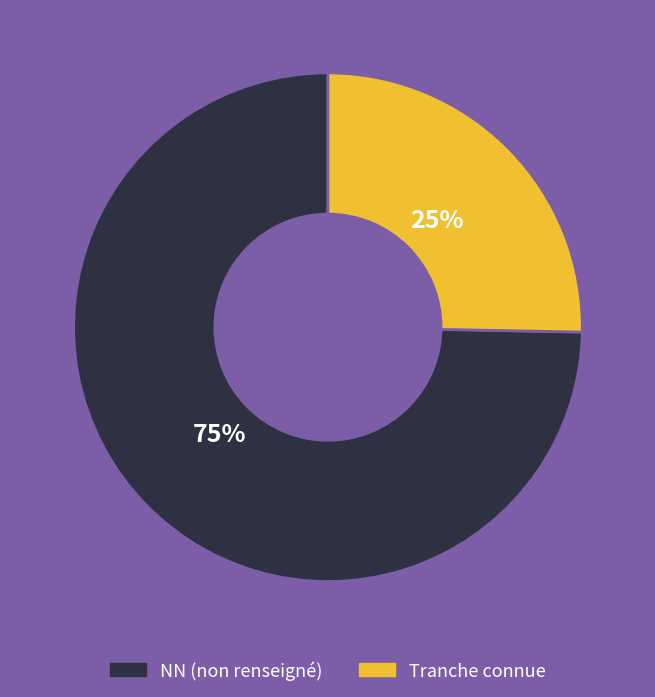

To the nearest percent, what is the average slice percentage?

50%